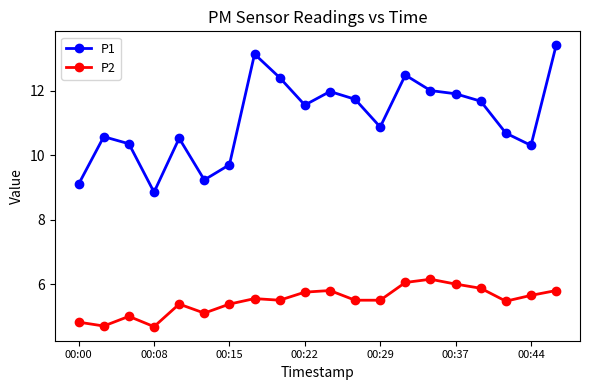

Does the chart display data point markers on the line(s)?

Yes